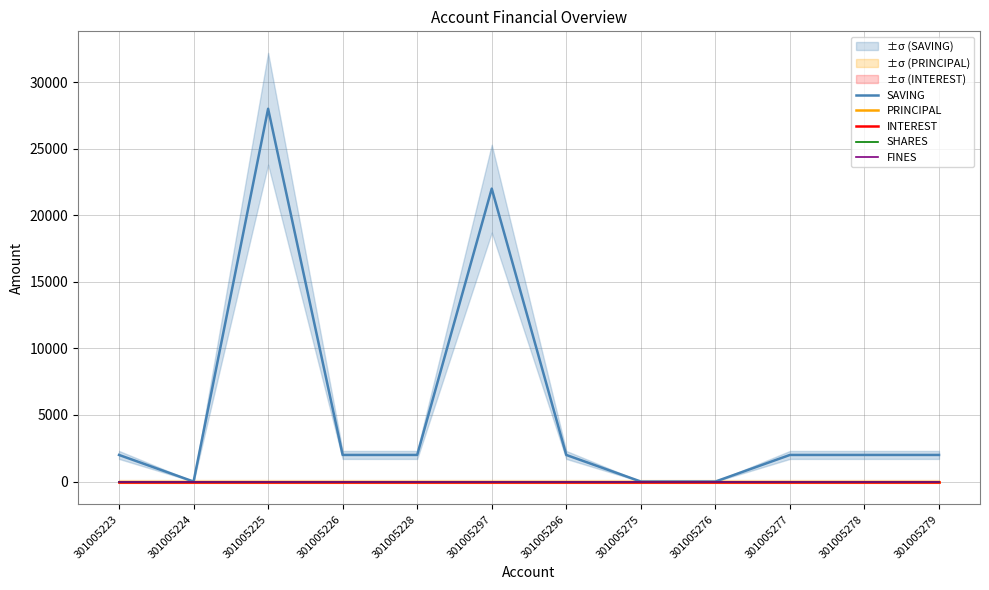

How many lines are shown in the chart?

5